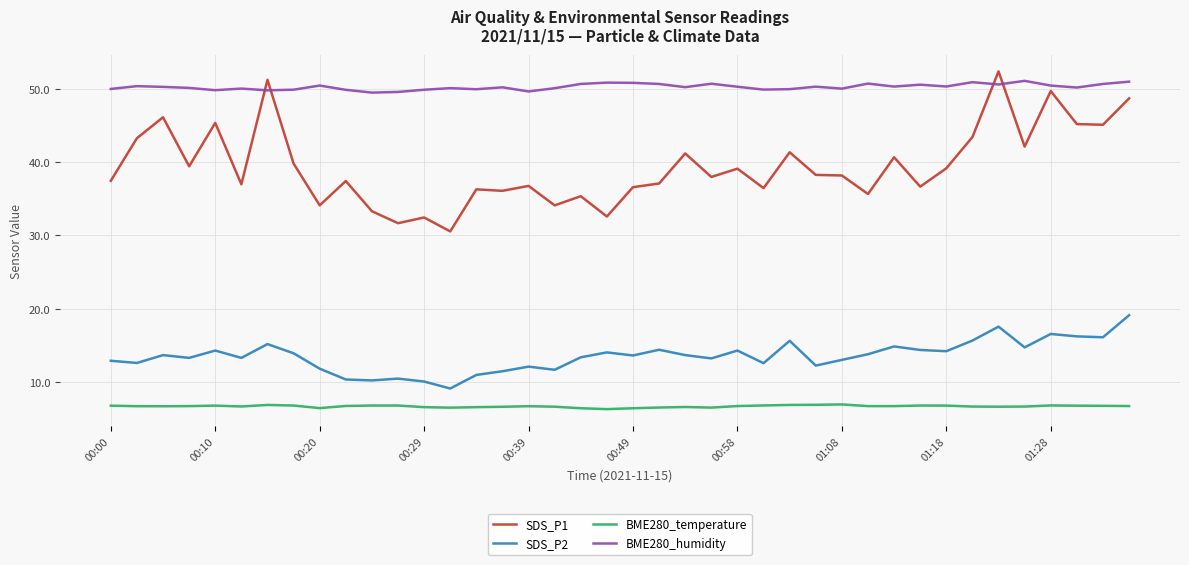

Which series has the largest total across all categories?

BME280_humidity